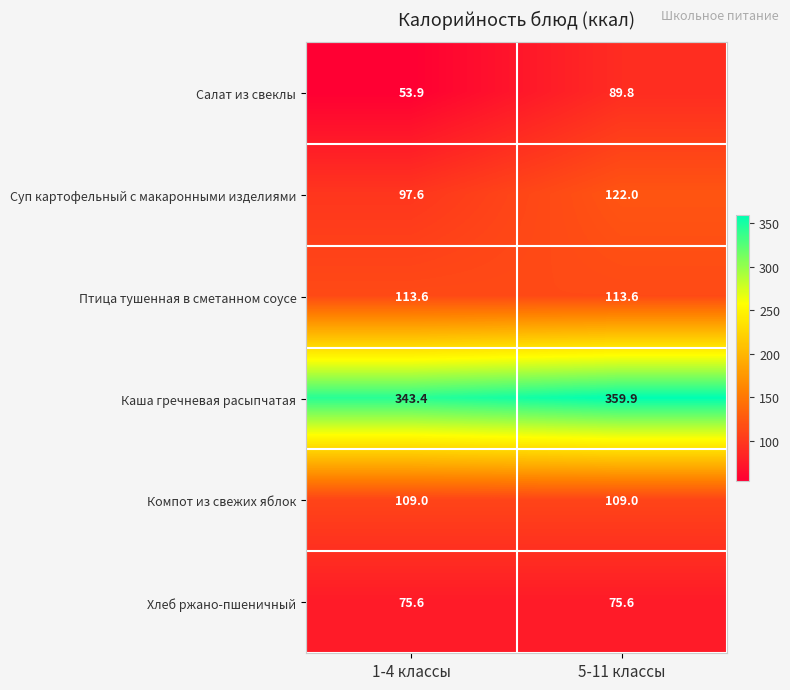

Which category has the highest value across all series?

5-11 классы